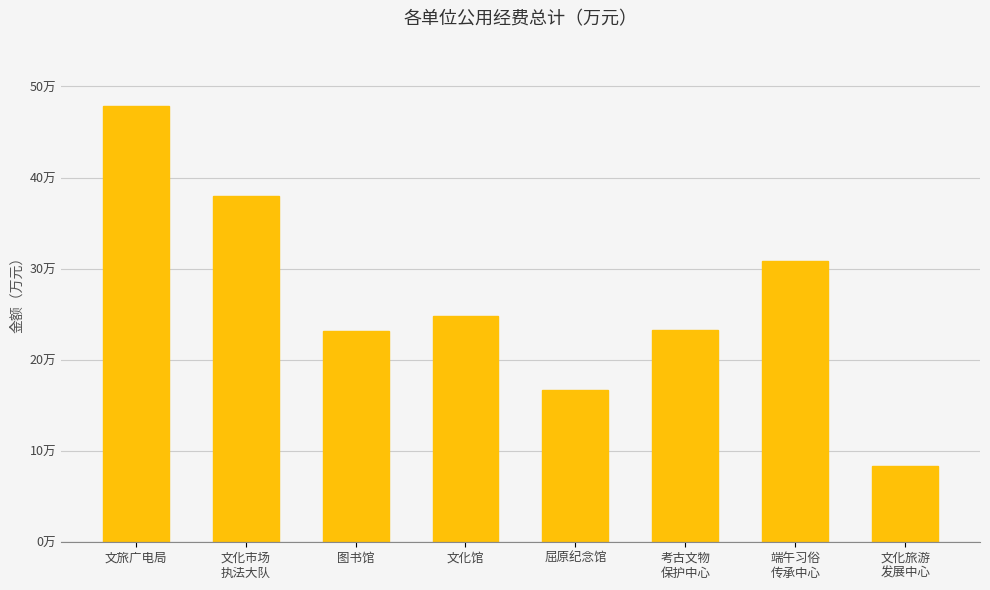

What is the label of the 8th bar from the right?

文旅广电局